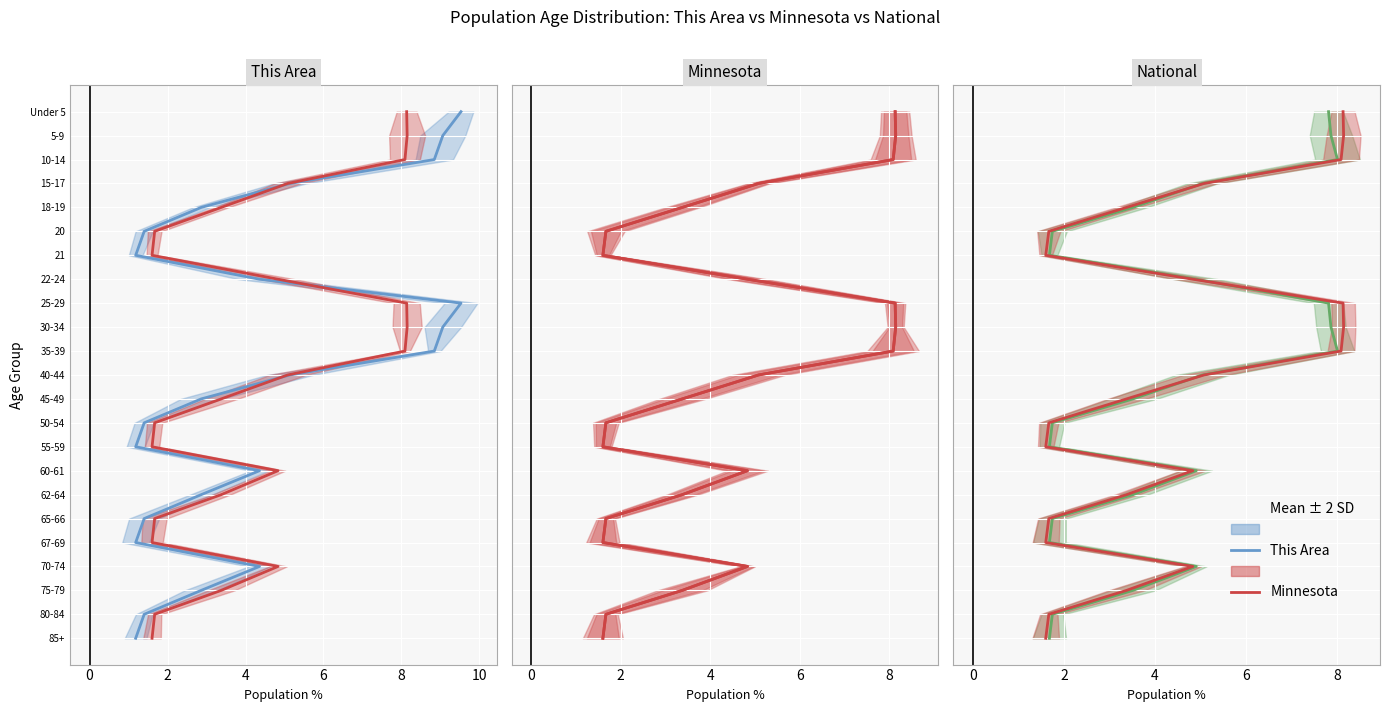

Which series has the widest spread of values?

This Area